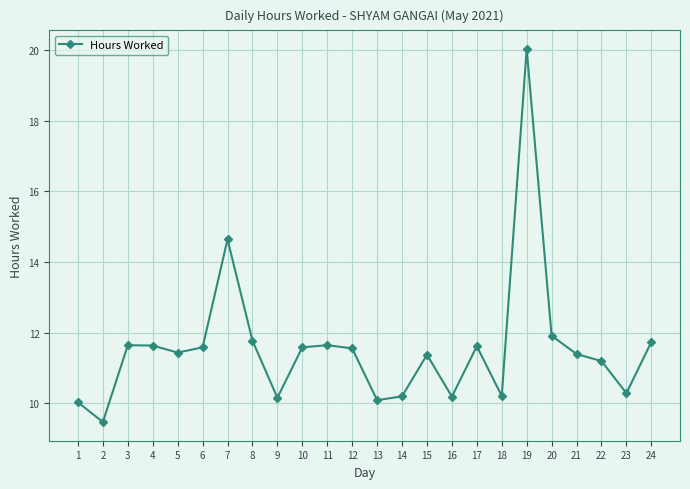

The chart shows a value of 10.2 at 14. True or false?

True